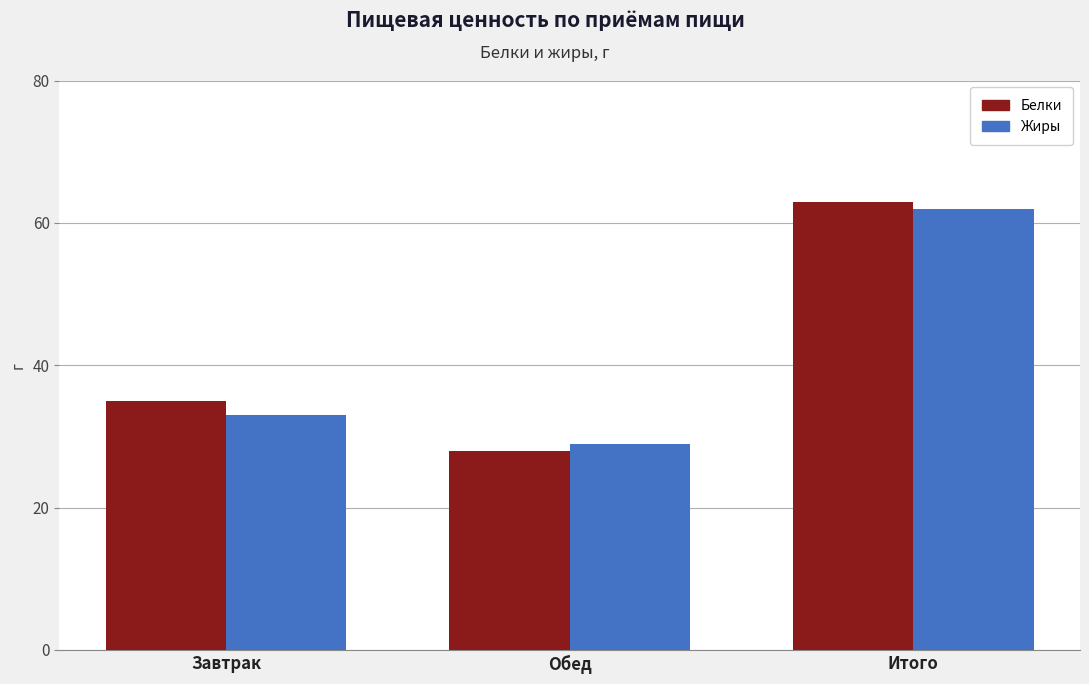

How many Жиры values are between 29 and 62?

3